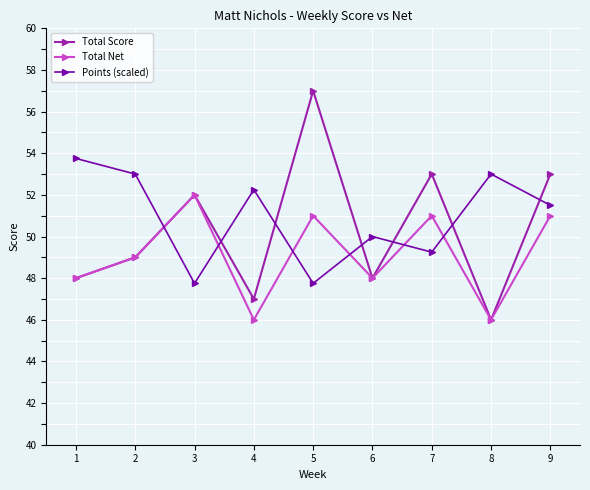

Which category has the lowest value in the Total Score series?

8